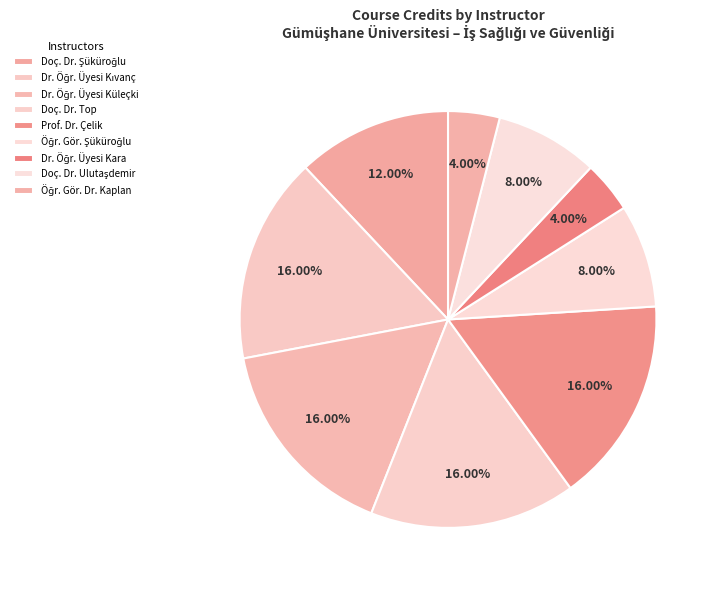

To the nearest percent, what is the difference between the largest and smallest slice percentages?

12%